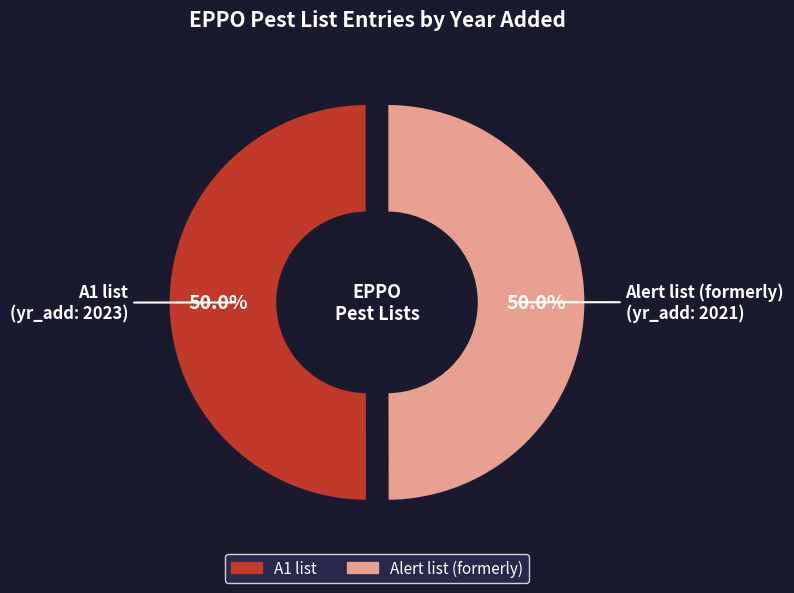

What is the ratio of the value at Alert list (formerly) to the value at A1 list?

1.0